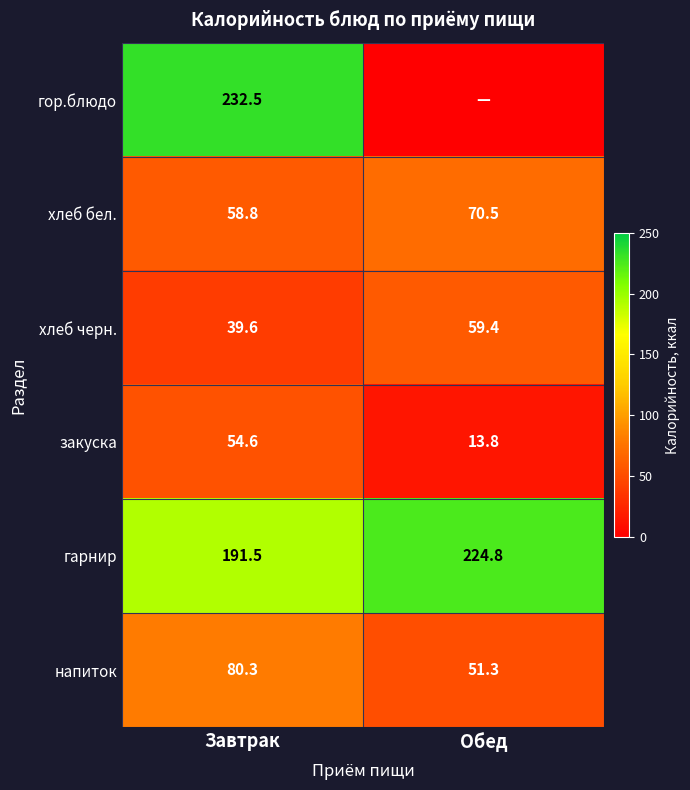

True or false: закуска has a value of 71.8 at Завтрак.

False